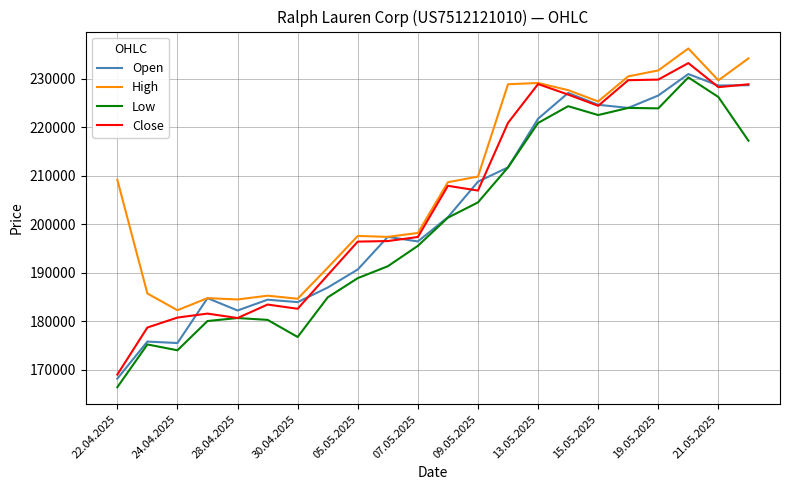

Which series has the widest spread of values?

Close